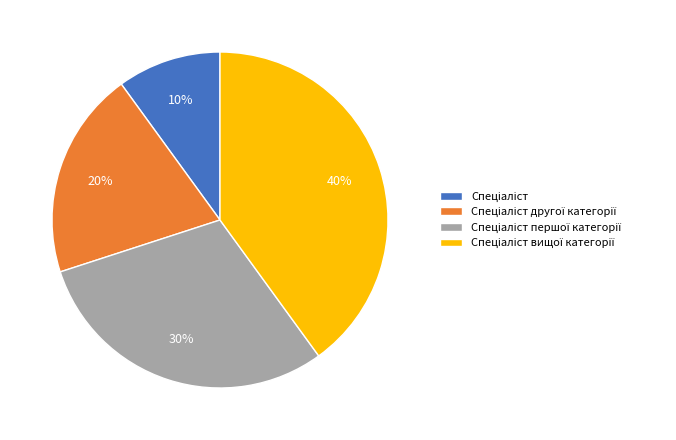

Is there any slice that represents more than half of the pie?

No